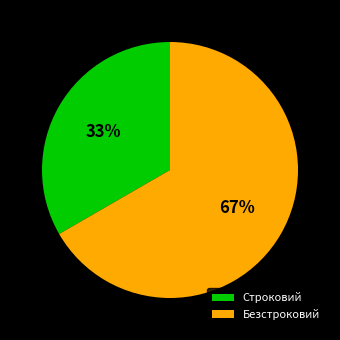

Is it true that Строковий is 33% of the pie?

True